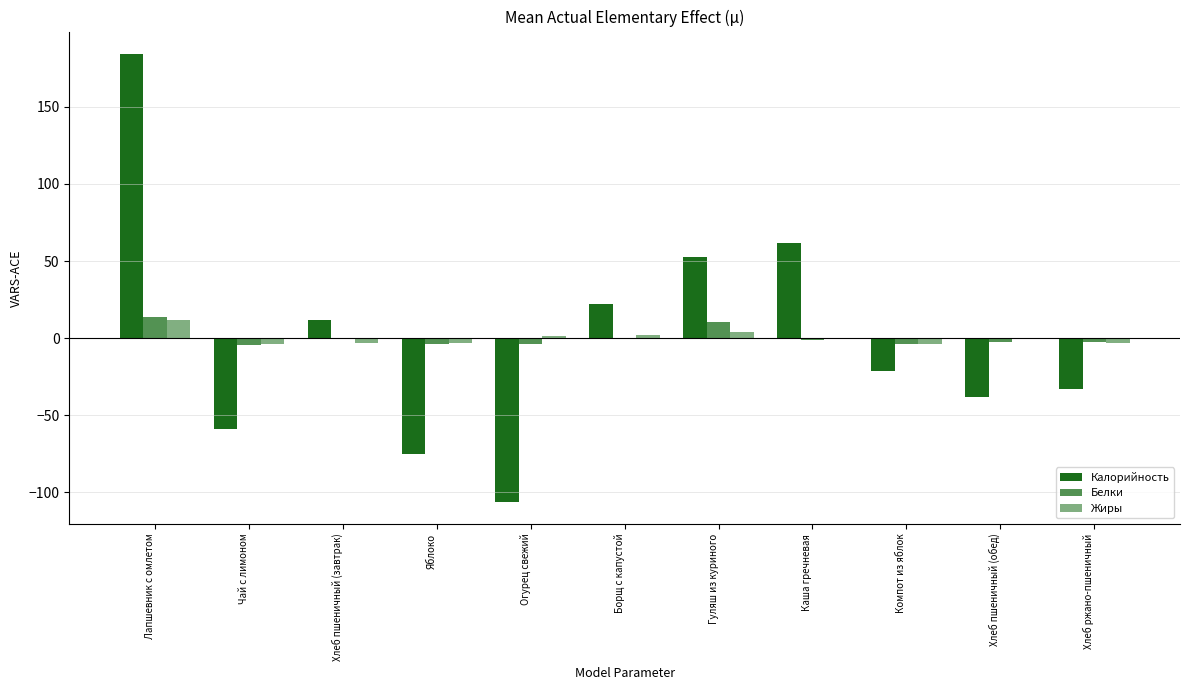

What position from the left is Борщ с капустой?

6